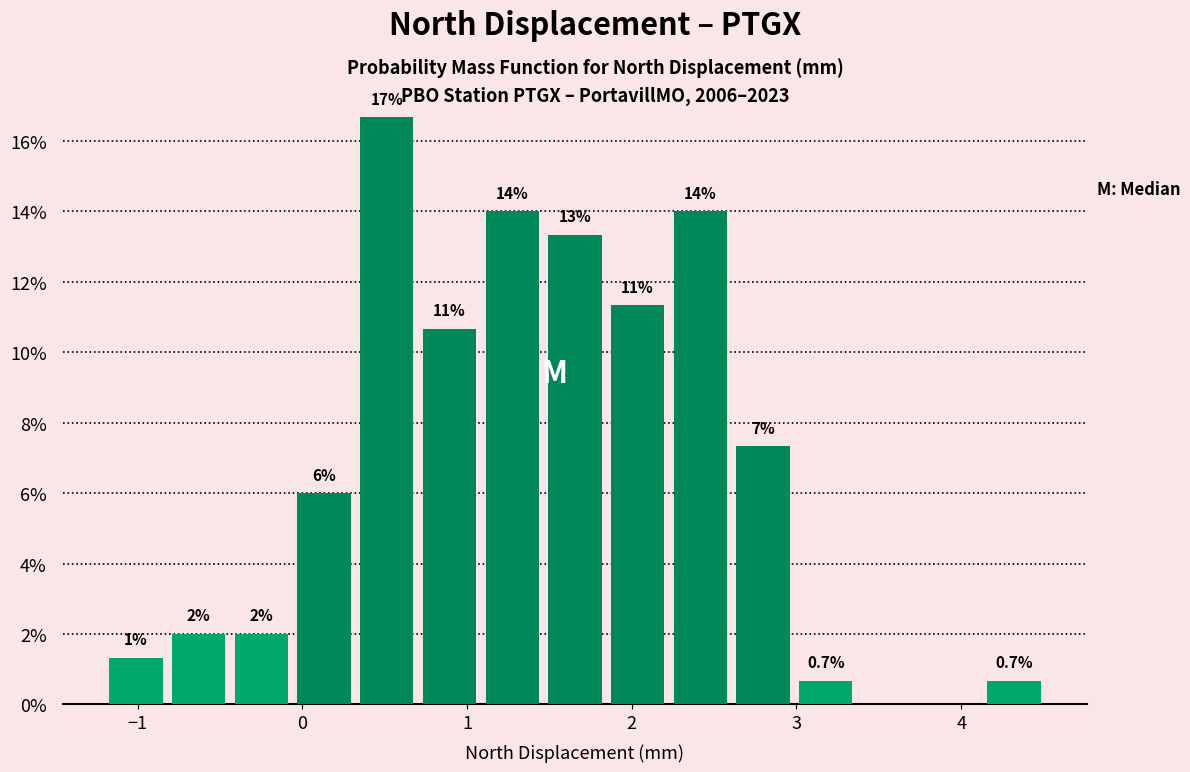

Read against the x-axis, roughly where is the centre of the tallest bar?

0.5